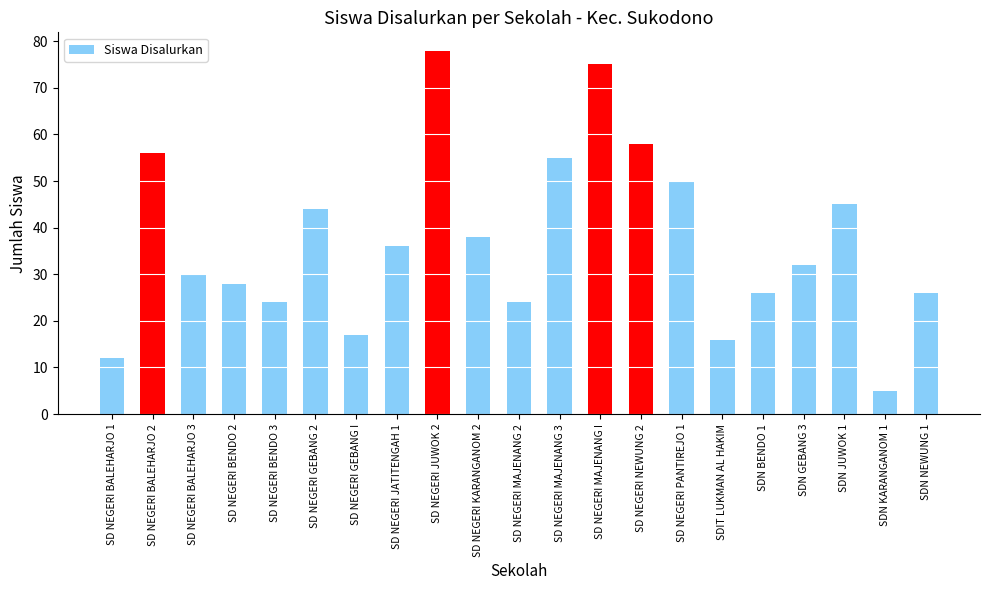

What is the sum of all values?

775